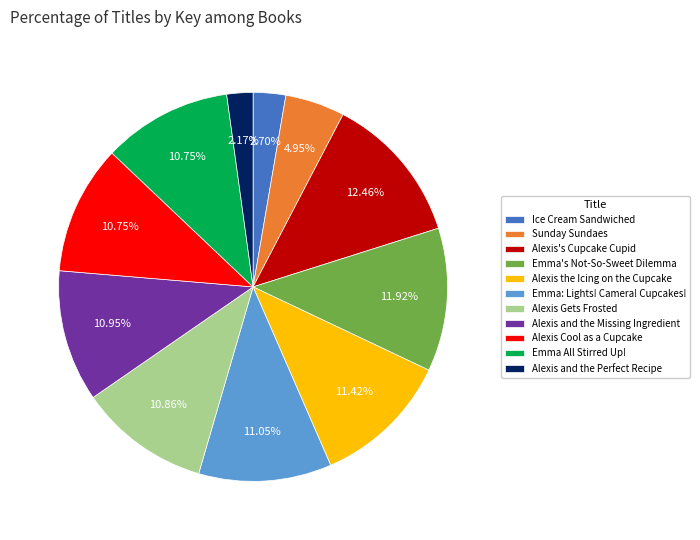

Which slice is the largest?

Alexis's Cupcake Cupid